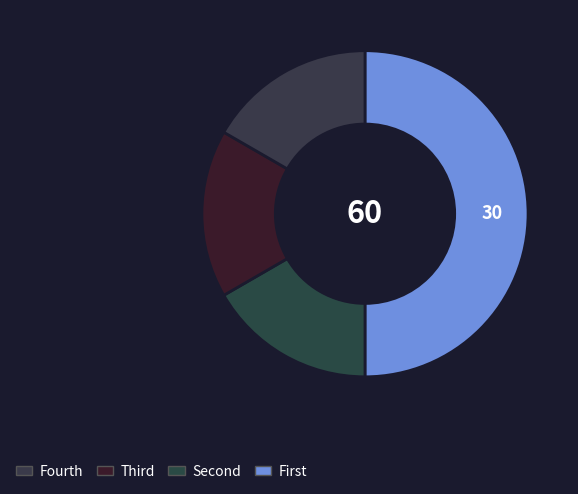

How many slices are in this pie chart?

4